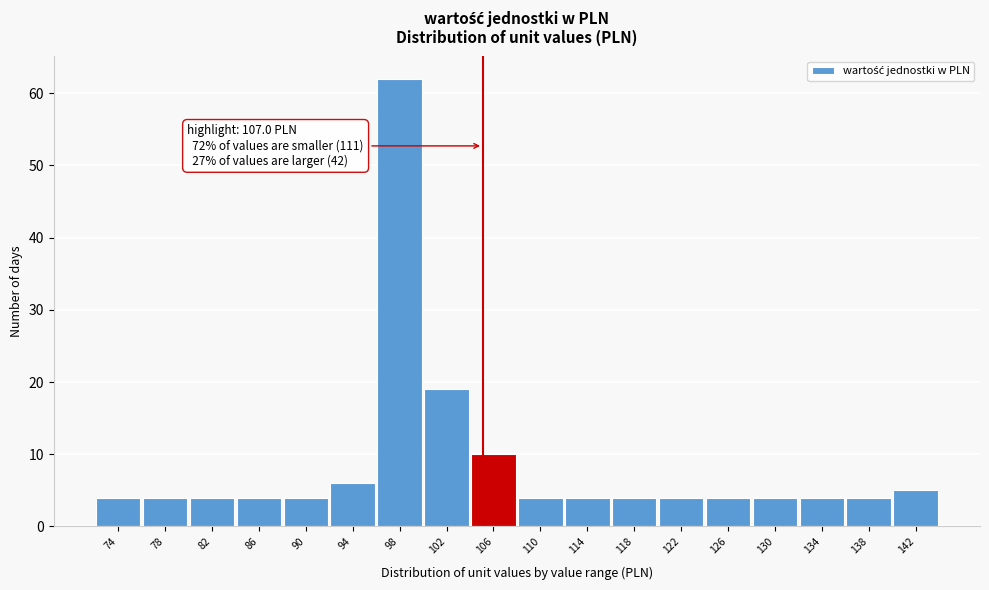

Reading left to right, extract all data points from this chart.

4	4	4	4	4	6	62	19	10	4	4	4	4	4	4	4	4	5